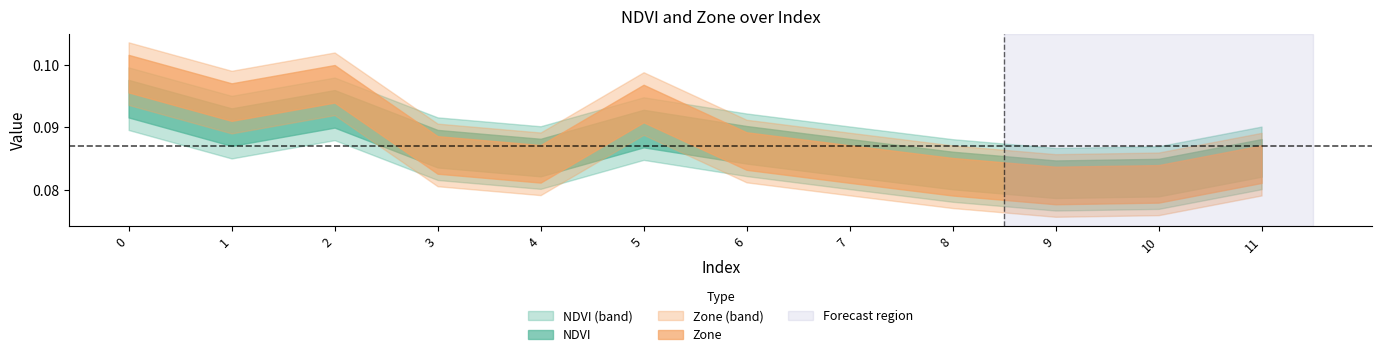

Which series has the largest total across all categories?

Zone